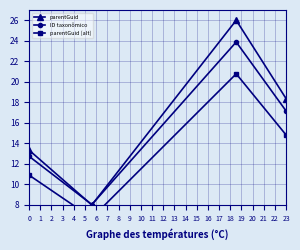

Is it true that parentGuid equals 7.2 at 23?

False